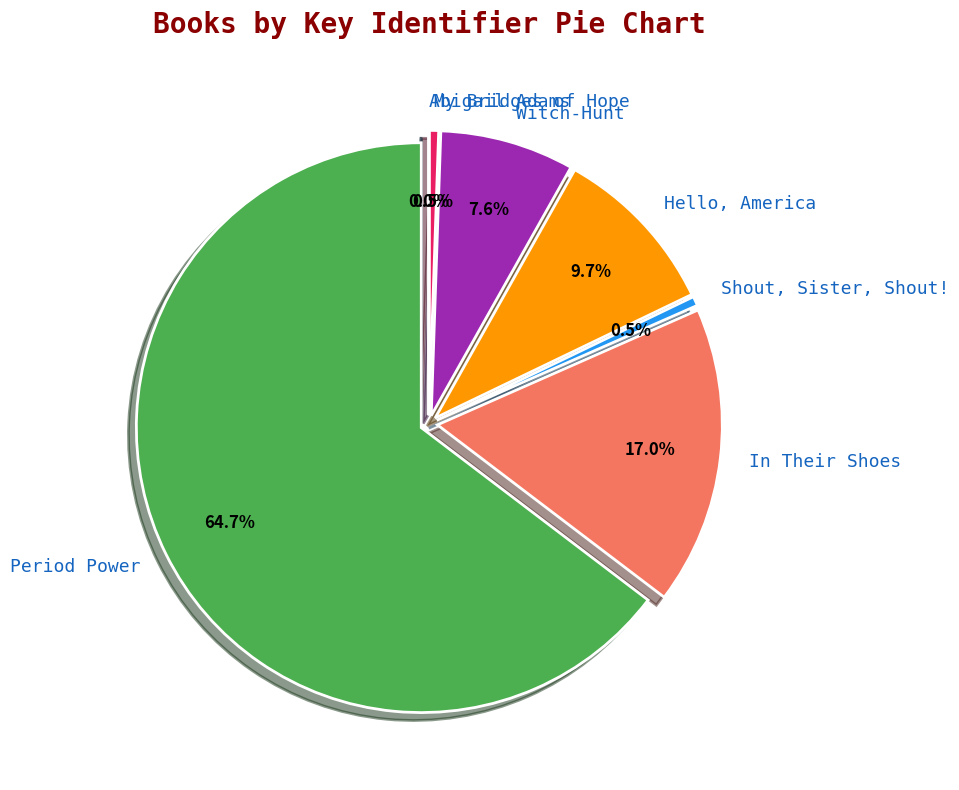

To the nearest percent, what portion does In Their Shoes represent?

17%